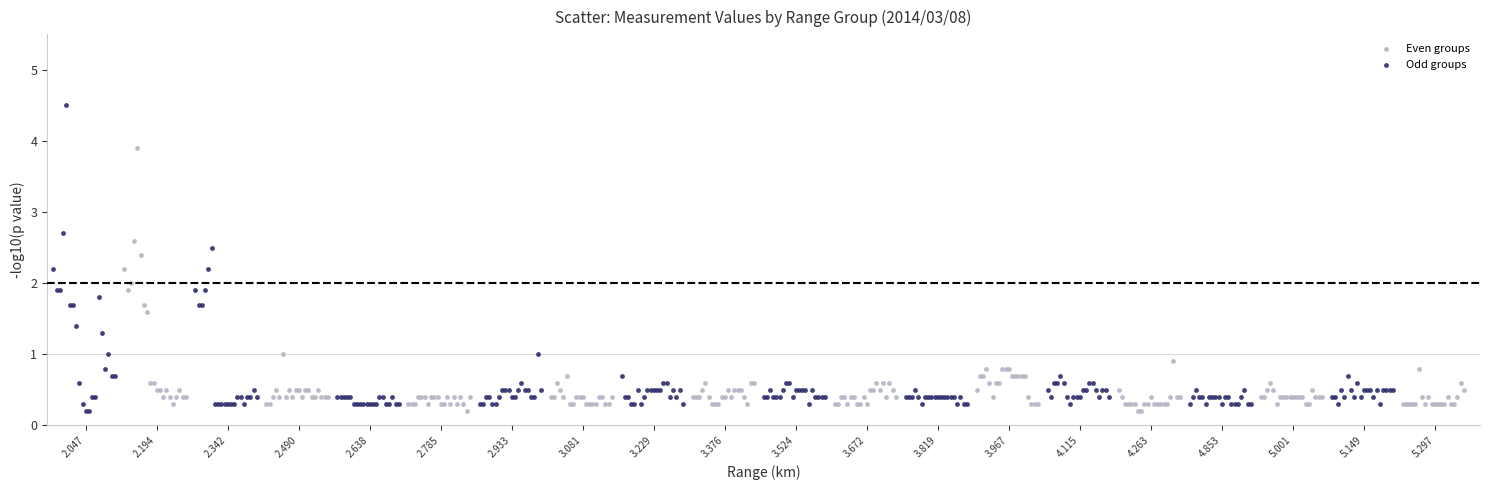

Which series has the widest spread of Y values?

Odd groups